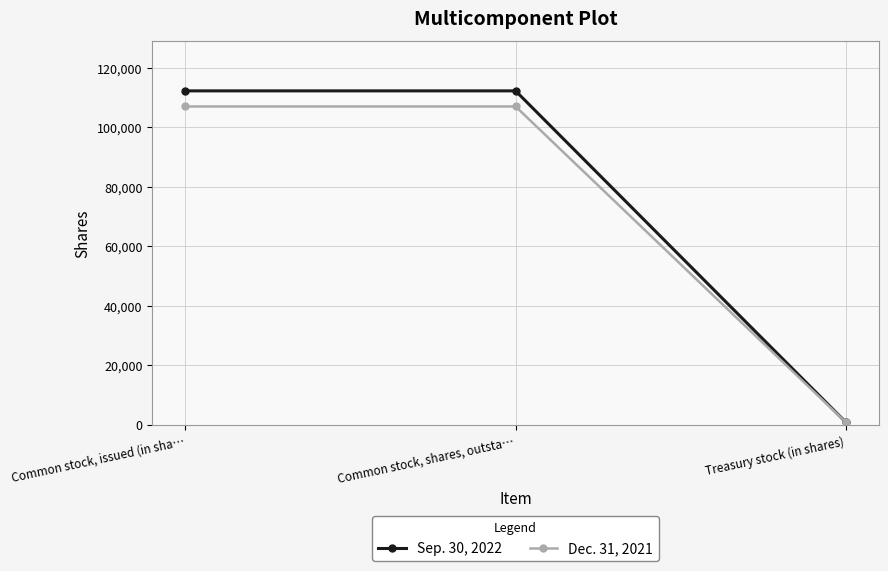

What is the difference between the highest and lowest values at Common stock, shares, outsta…?

5244